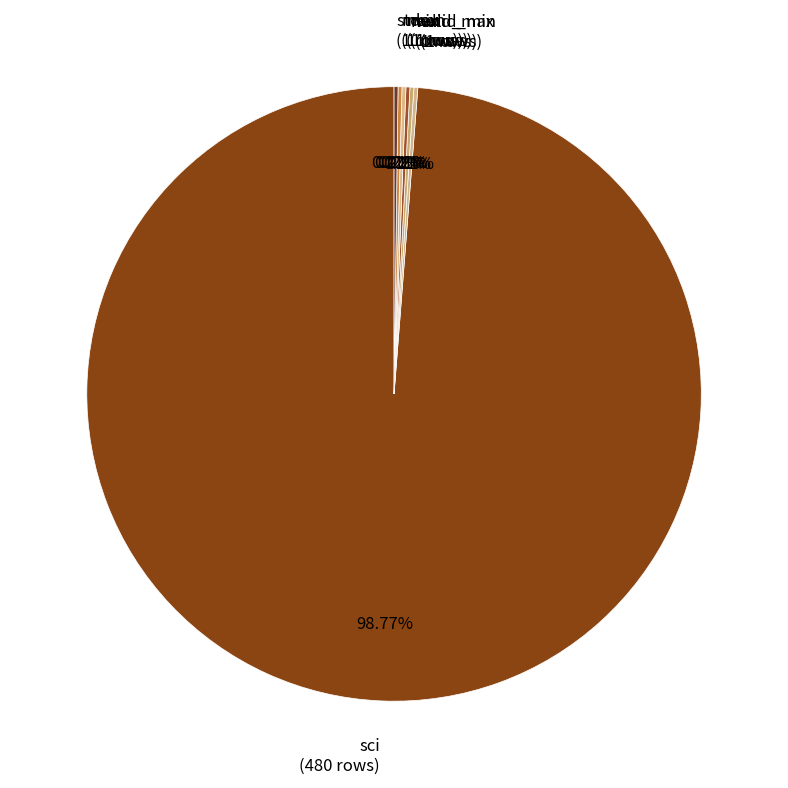

Does any single category account for the majority?

Yes